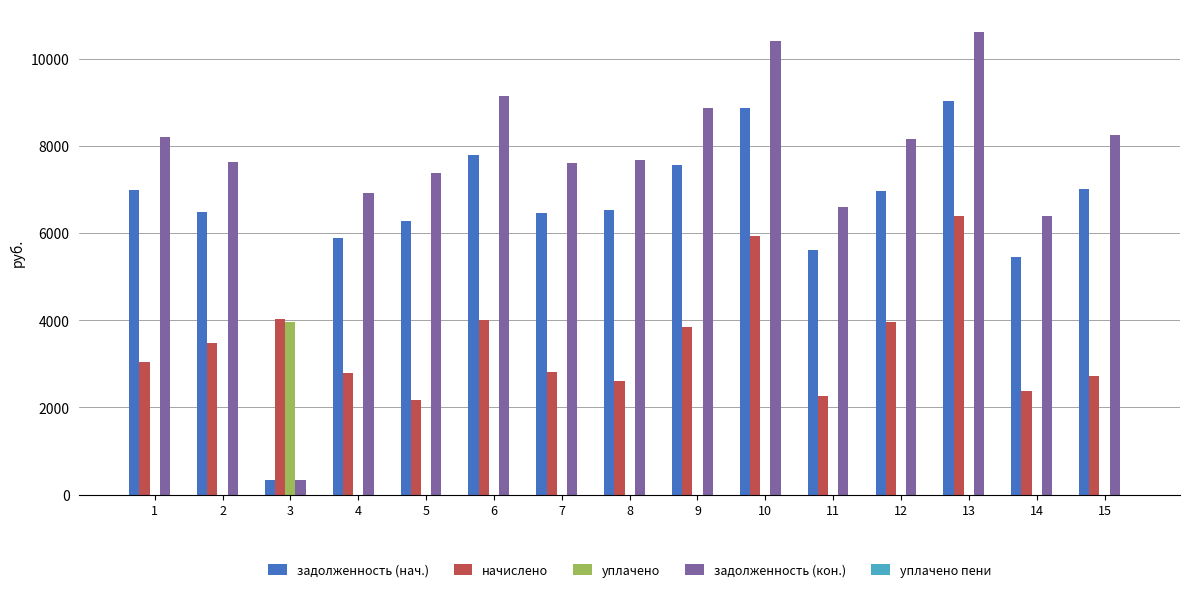

Which series has the widest spread of values?

задолженность (кон.)